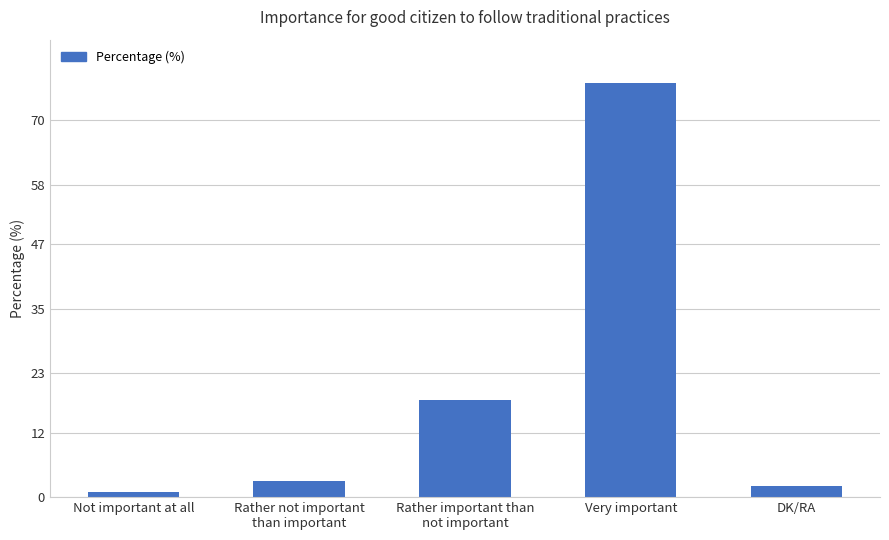

What position from the right is Very important?

2